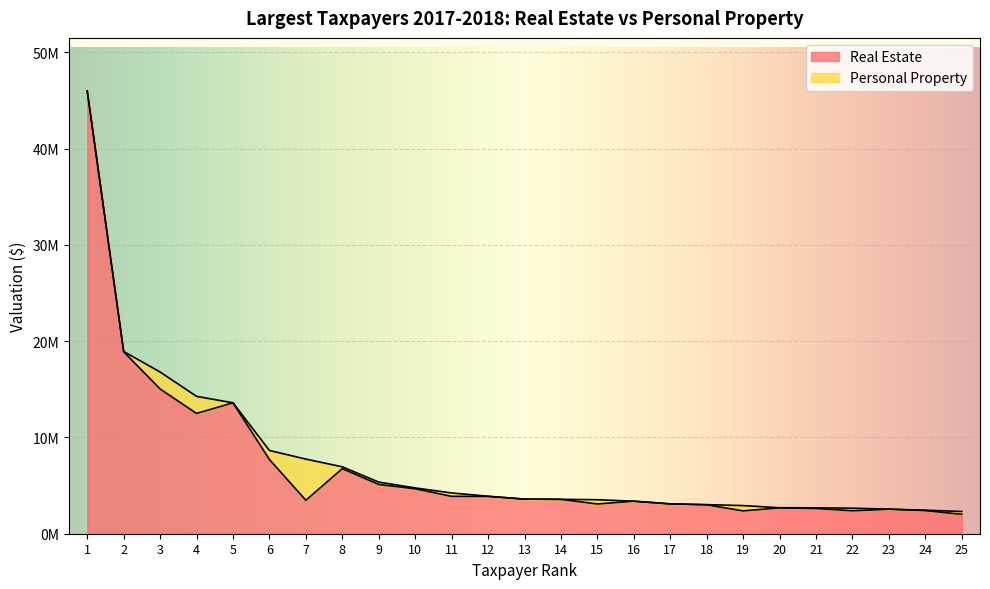

What is the difference between the maximum and minimum values?

43953100